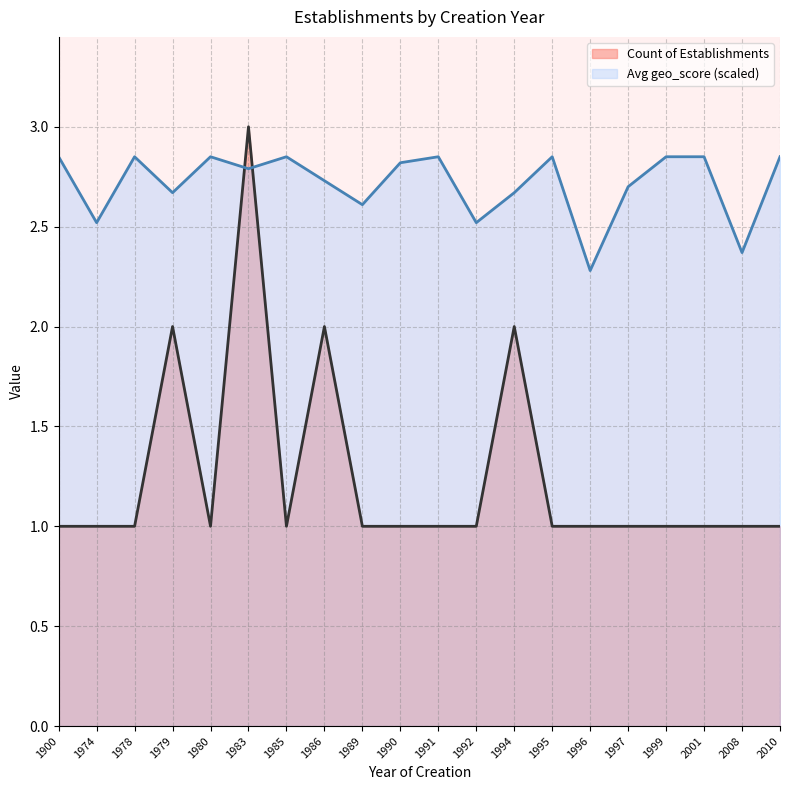

Rank the series by their maximum value, from highest to lowest.

Count of Establishments, Avg geo_score (scaled)